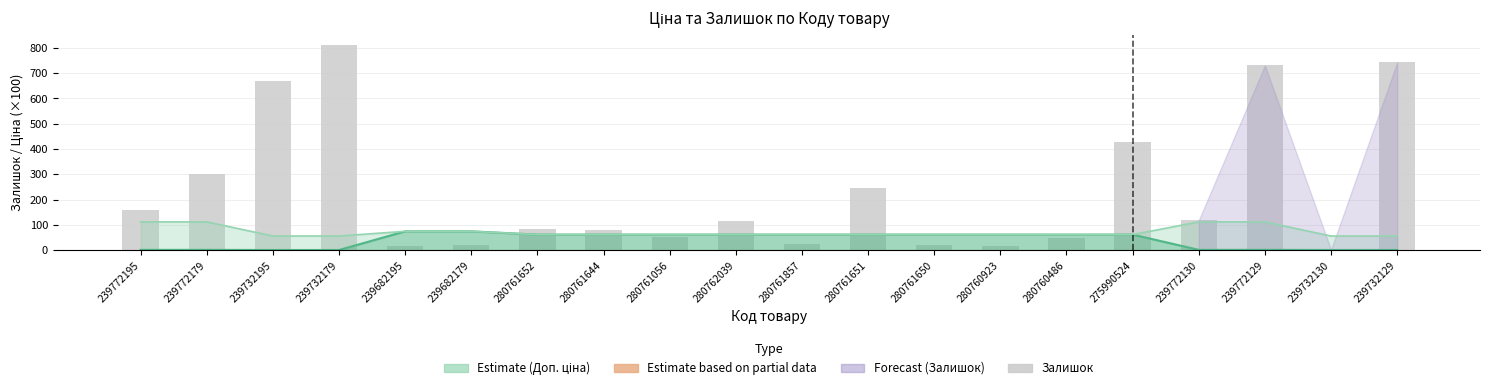

What is the minimum value shown in the chart?

2